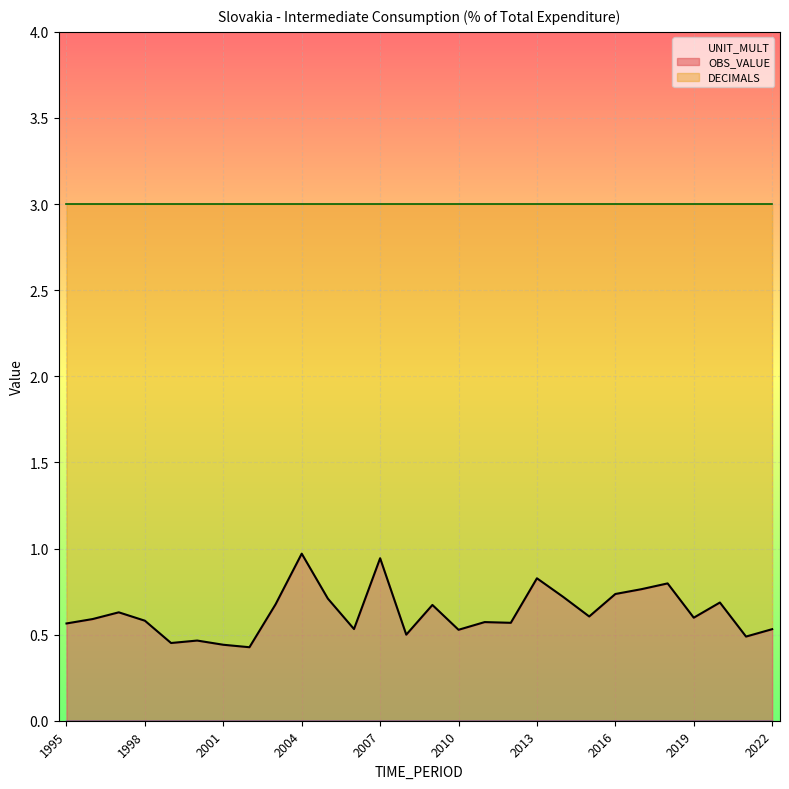

At how many categories does at least one series exceed 2?

28